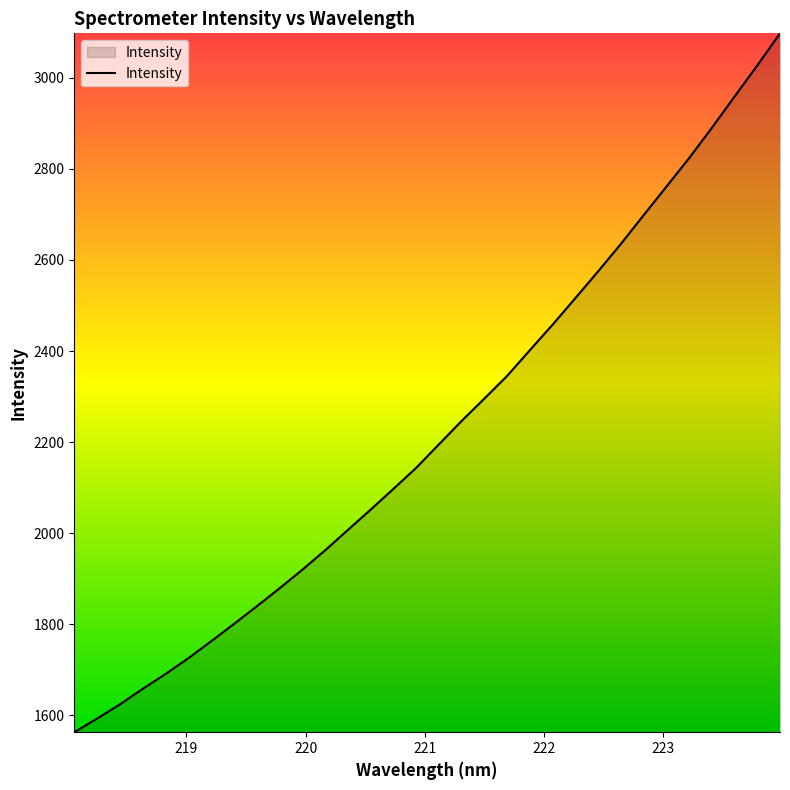

What is the difference between the maximum and minimum values?

1535.2